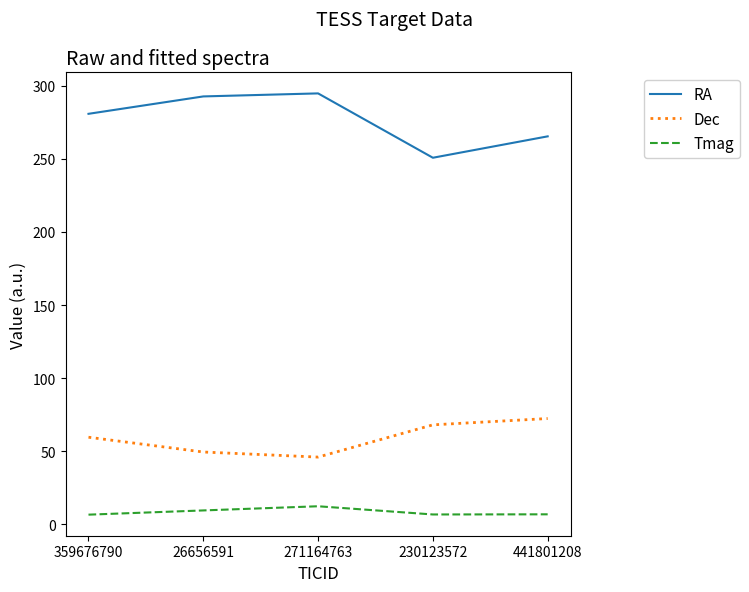

Between 359676790 and 230123572, which series saw the biggest shift?

RA